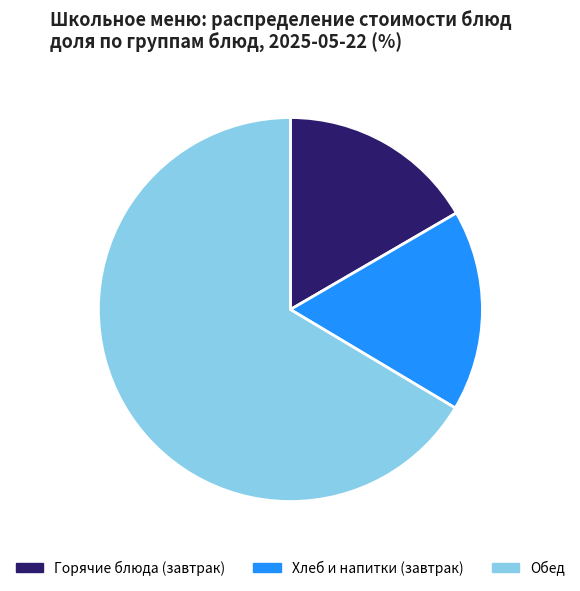

Does Обед account for over 50% of the chart?

Yes